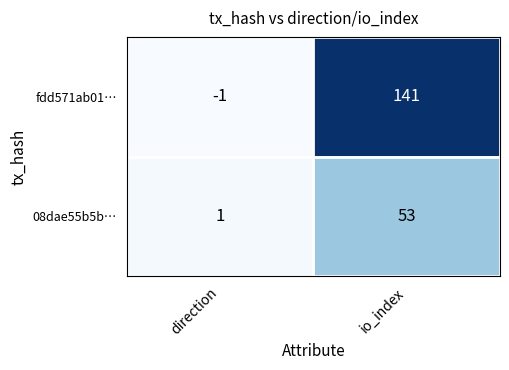

What is the highest value of the fdd571ab01… series?

141